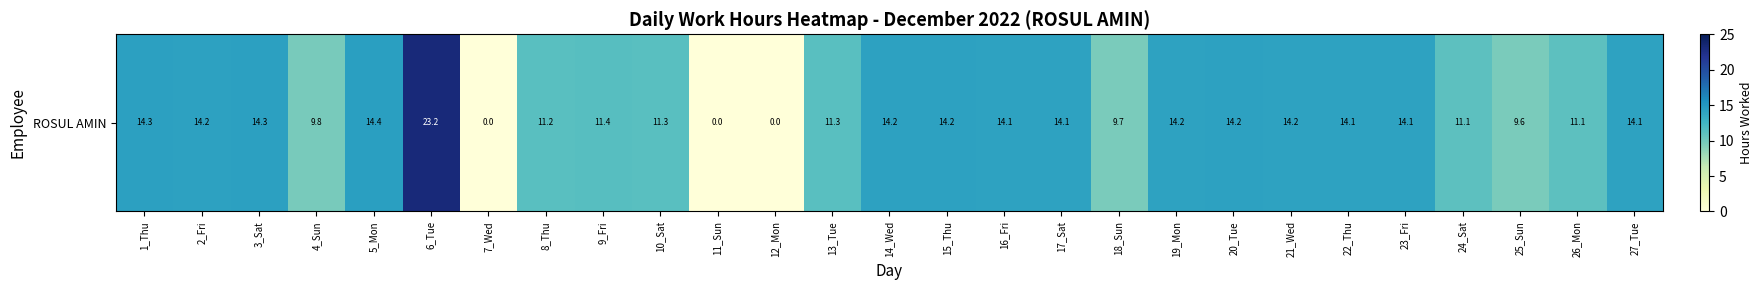

What is the greatest value displayed?

23.2